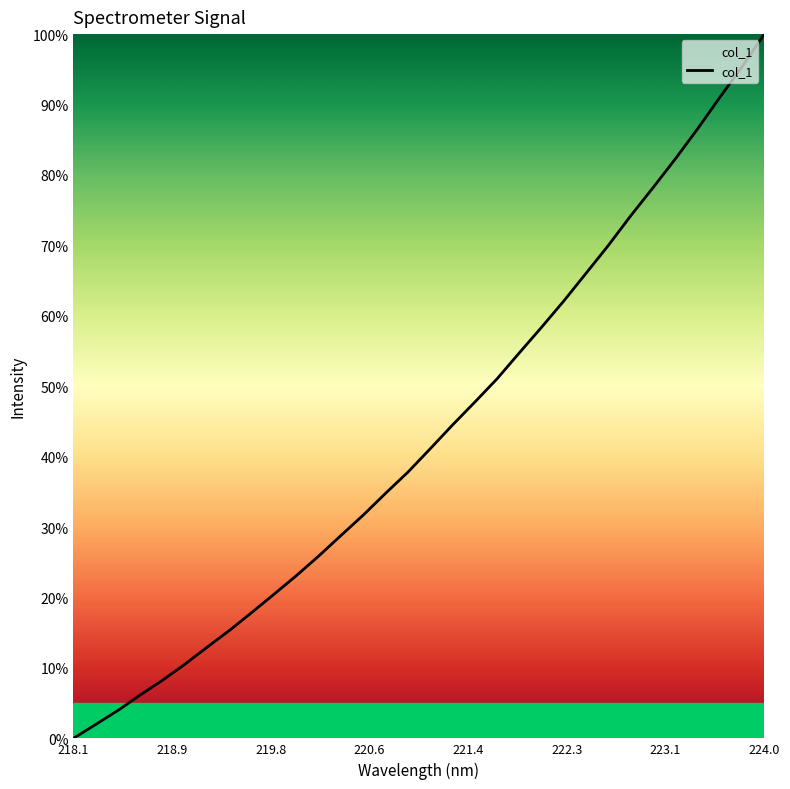

Reading left to right, what are all the values shown in this chart?

0.0	2.0	4.0	6.2	8.3	10.5	13.0	15.3	17.9	20.5	23.1	25.9	28.8	31.7	34.8	37.8	41.1	44.5	47.7	51.1	54.7	58.4	62.1	66.1	70.0	74.2	78.2	82.3	86.5	91.0	95.4	100.0